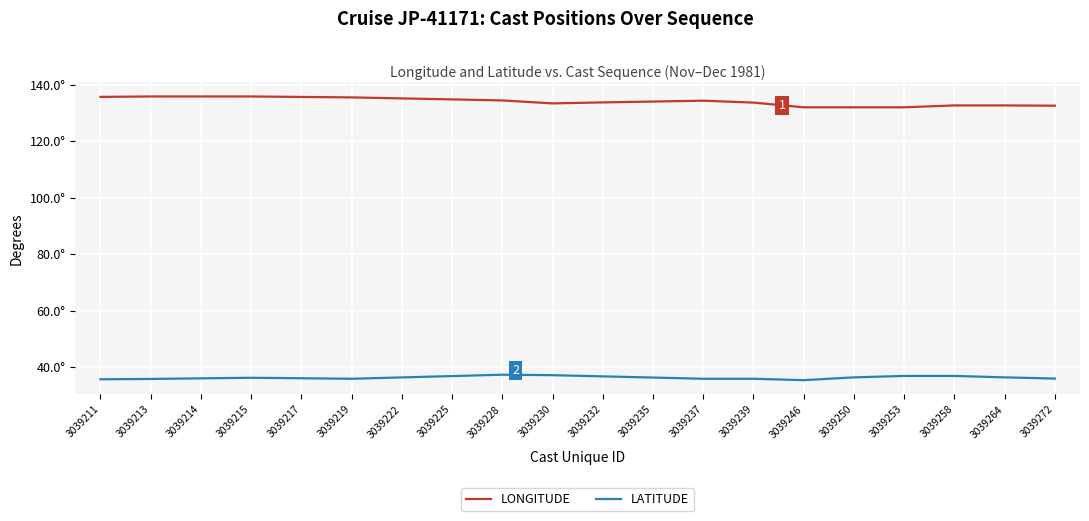

What is the sum of all LATITUDE values?

728.4